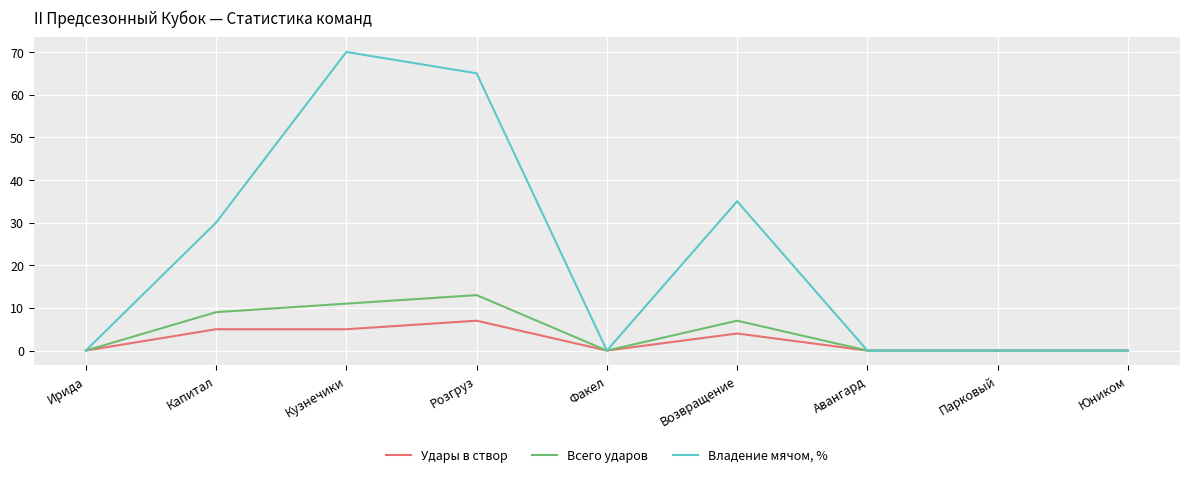

Reading left to right, extract all data points from this chart.

Удары в створ: Ирида=0	Капитал=5	Кузнечики=5	Розгруз=7	Факел=0	Возвращение=4	Авангард=0	Парковый=0	Юником=0
Всего ударов: Ирида=0	Капитал=9	Кузнечики=11	Розгруз=13	Факел=0	Возвращение=7	Авангард=0	Парковый=0	Юником=0
Владение мячом, %: Ирида=0	Капитал=30	Кузнечики=70	Розгруз=65	Факел=0	Возвращение=35	Авангард=0	Парковый=0	Юником=0